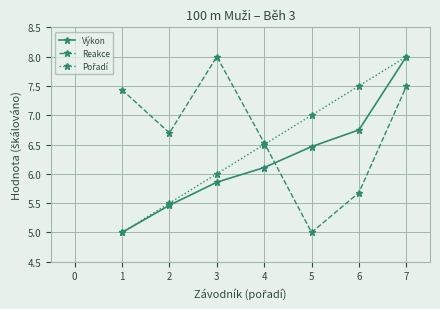

Which category has the lowest value in the Reakce series?

5